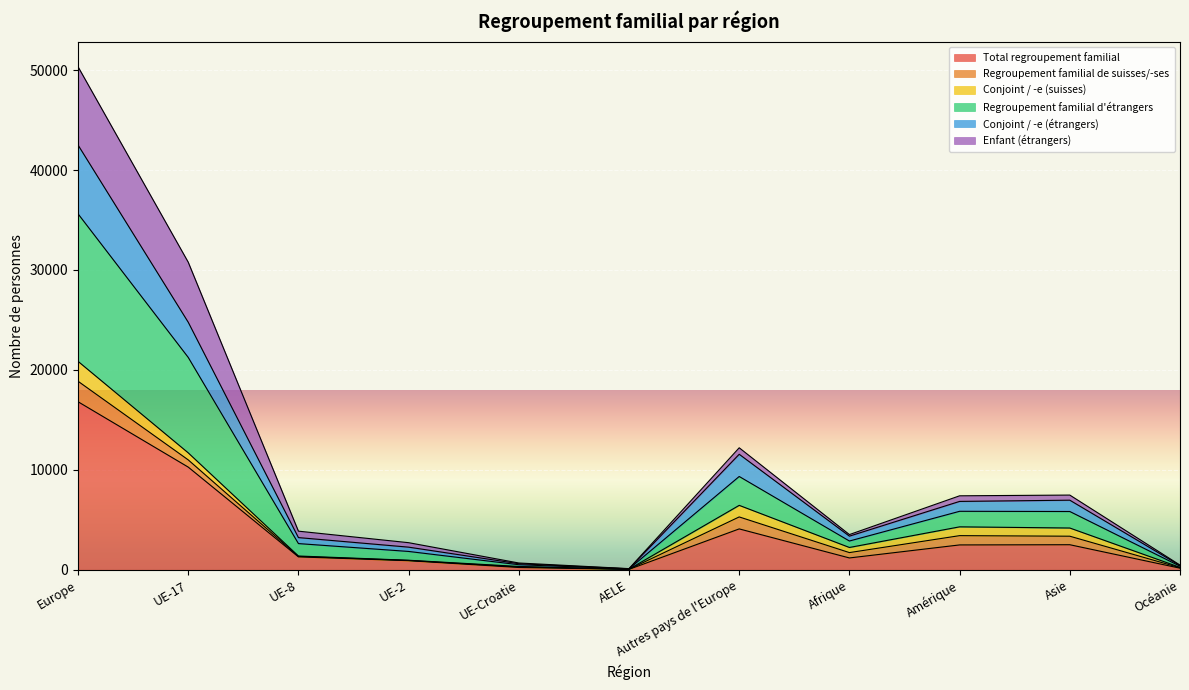

The value of Regroupement familial d'étrangers at Afrique is 6297. True or false?

False